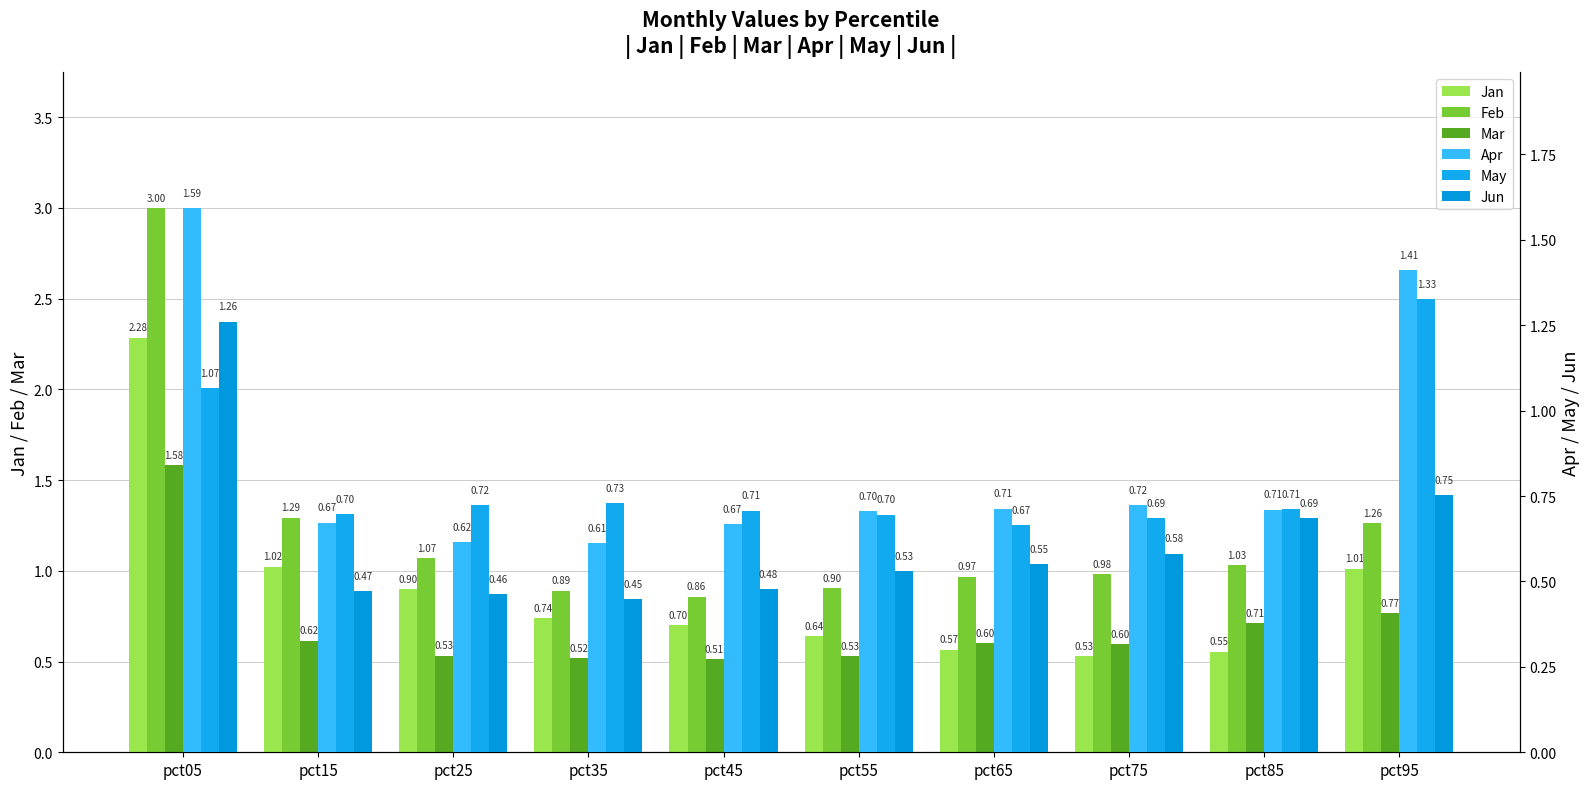

List the series in order of their peak value, highest first.

Feb, Jan, Apr, Mar, May, Jun